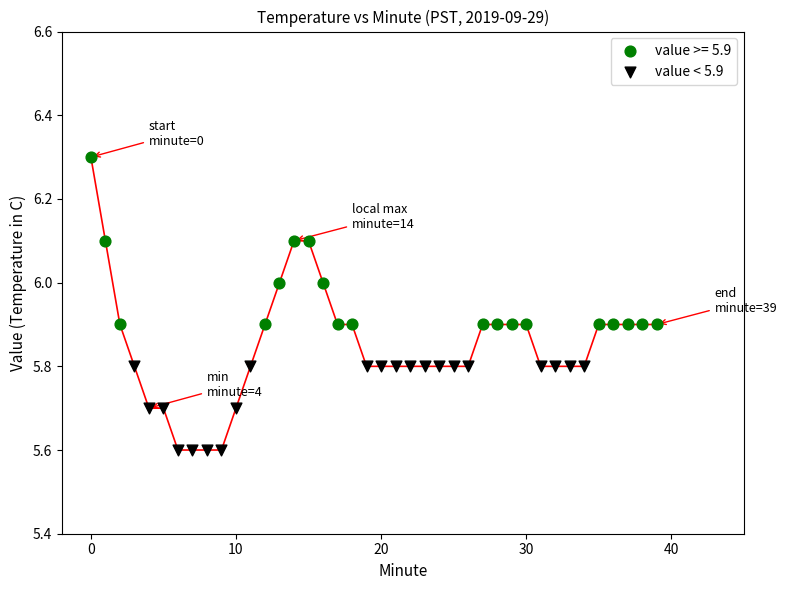

Which series reaches the maximum Y coordinate?

value >= 5.9